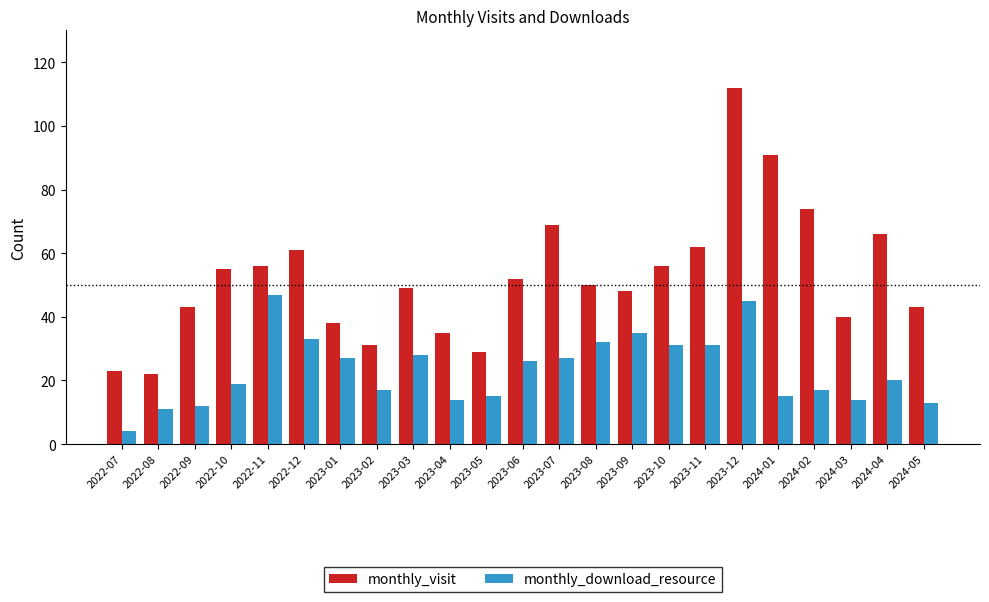

What is the value of the monthly_download_resource bar at the 22nd from the left?

20